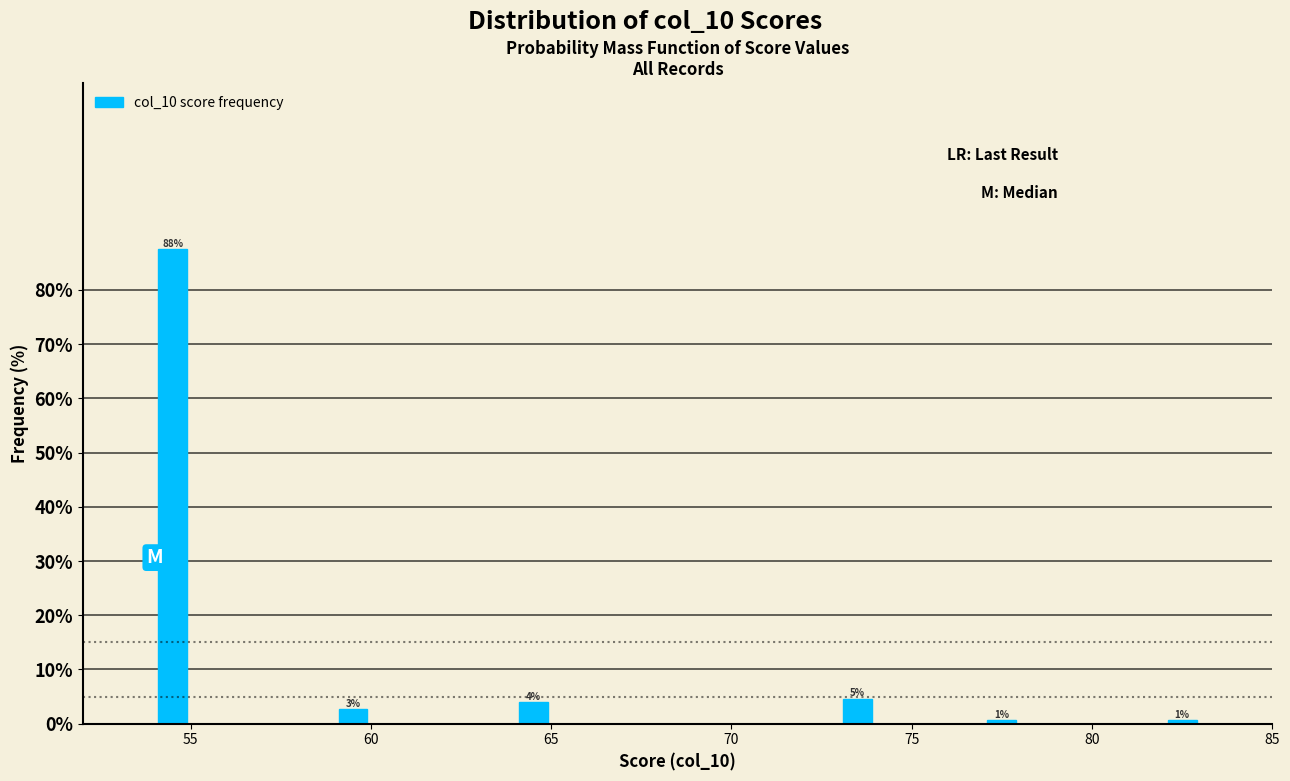

Around what value on the x-axis is the tallest bar? Give the approximate position of its centre, as read against the axis.

54.5